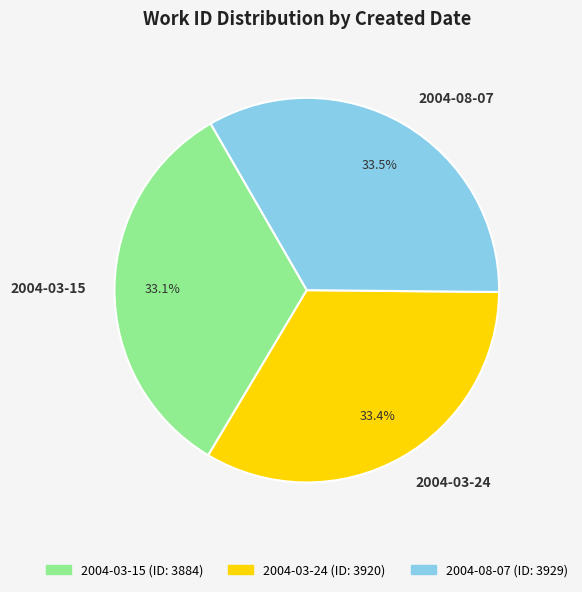

Is 2004-03-15 the majority of the pie?

No